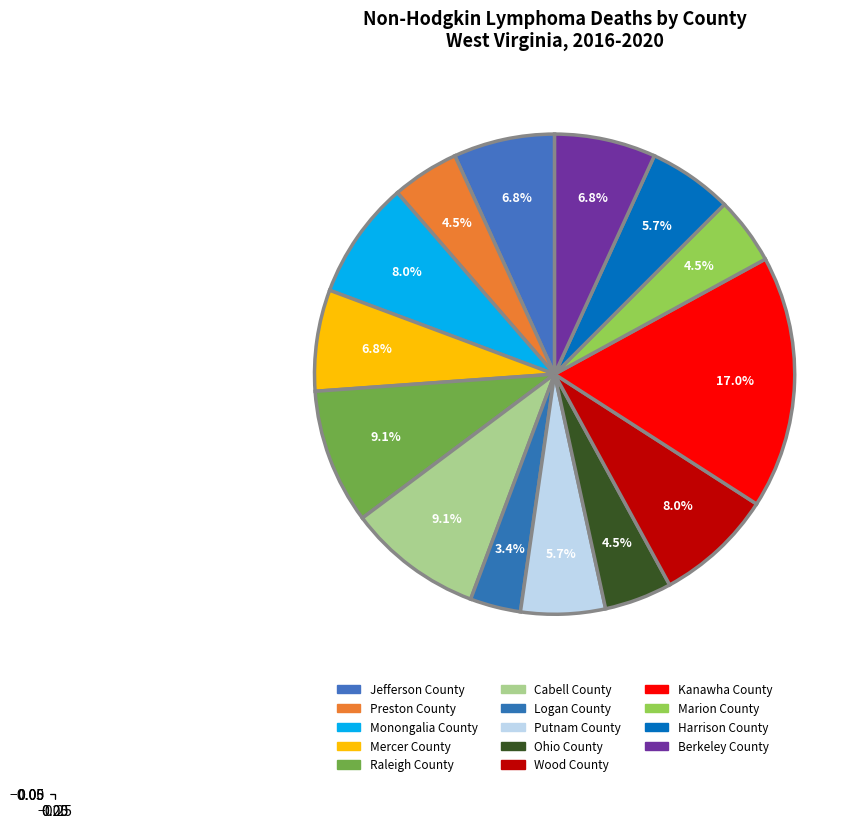

Count the number of slices in the pie.

14